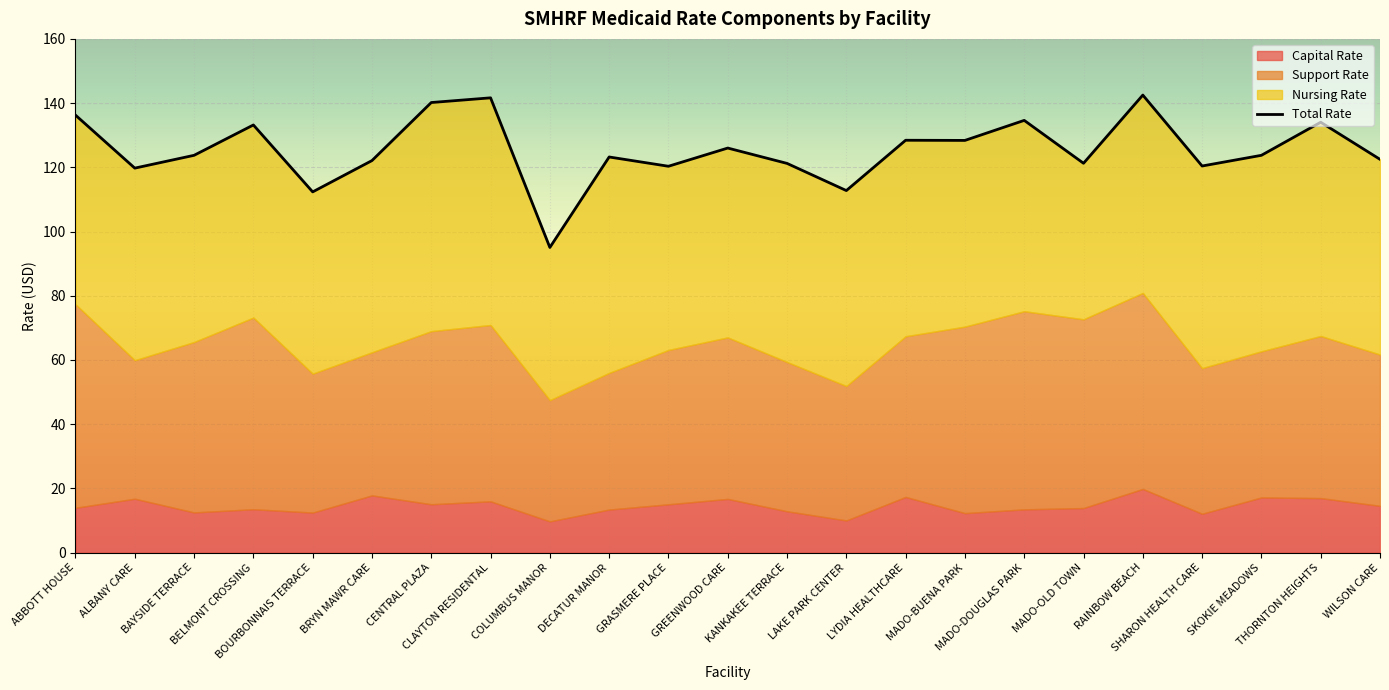

Is it true that the value at BRYN MAWR CARE is 65.2?

False